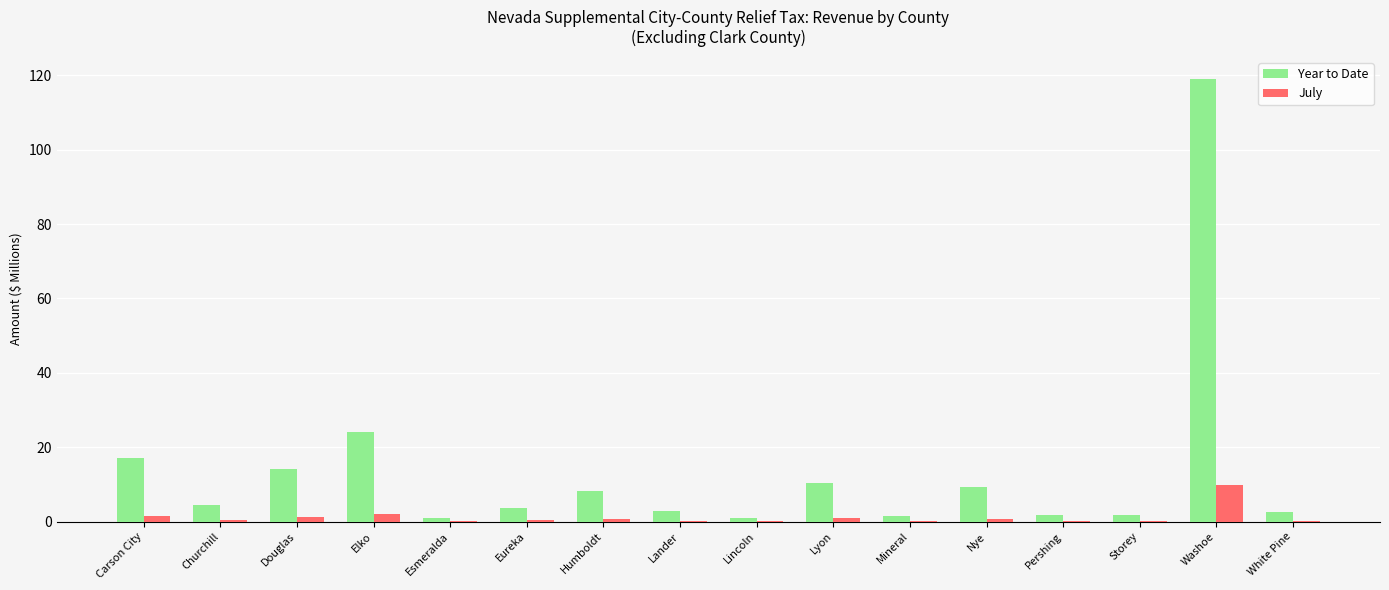

Which category has the highest value across all series?

Washoe